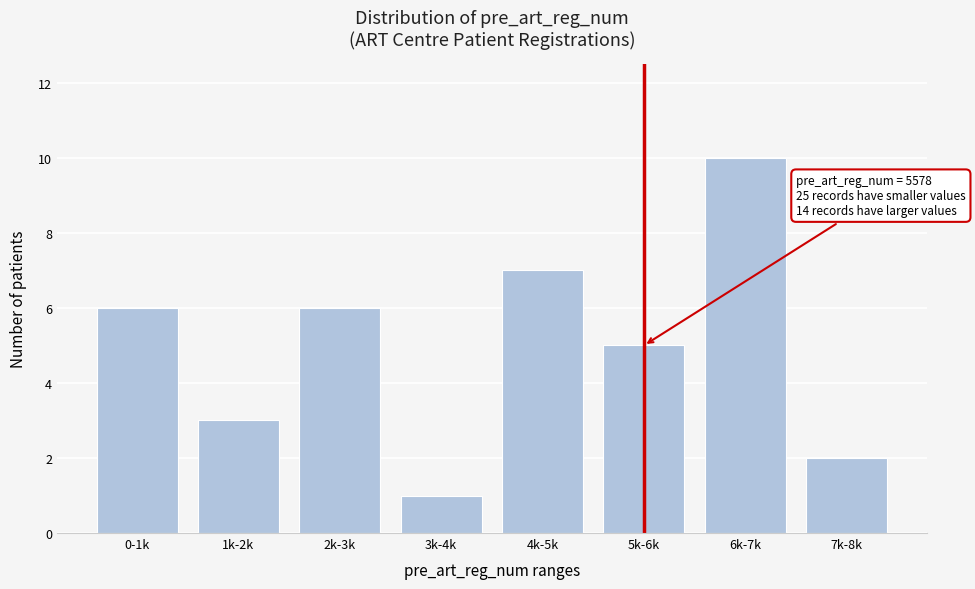

Reading left to right, list all the values displayed in this chart.

0-1k=6	1k-2k=3	2k-3k=6	3k-4k=1	4k-5k=7	5k-6k=5	6k-7k=10	7k-8k=2